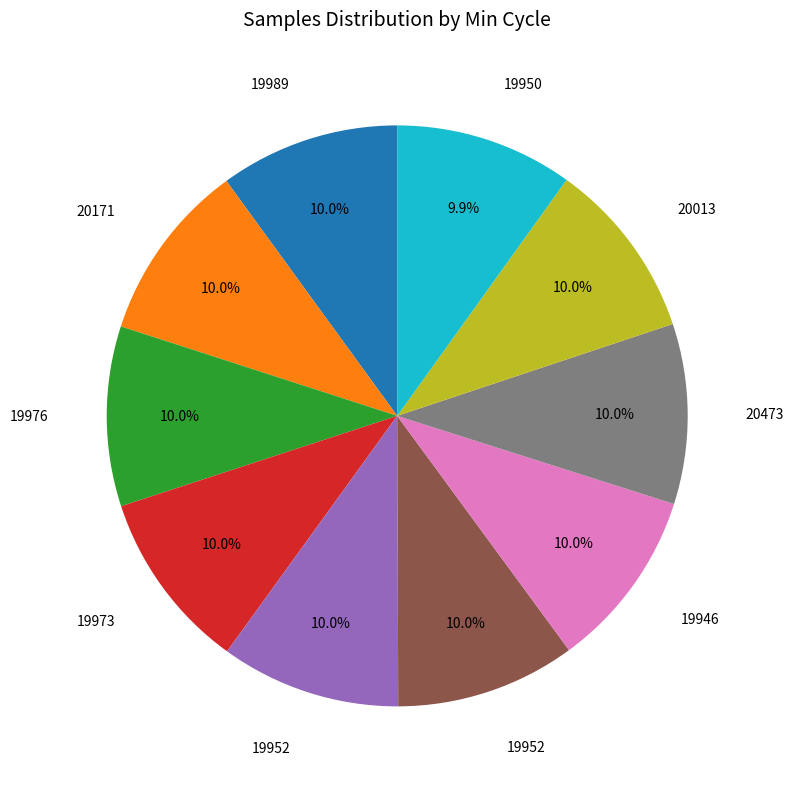

Is there a majority slice in this chart?

No